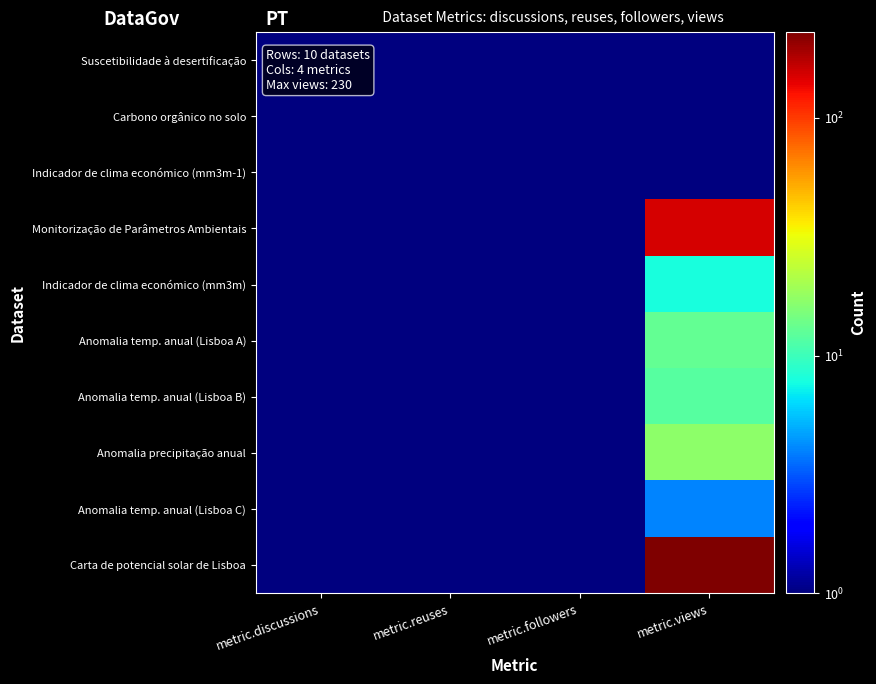

At how many categories does at least one series exceed 57?

1